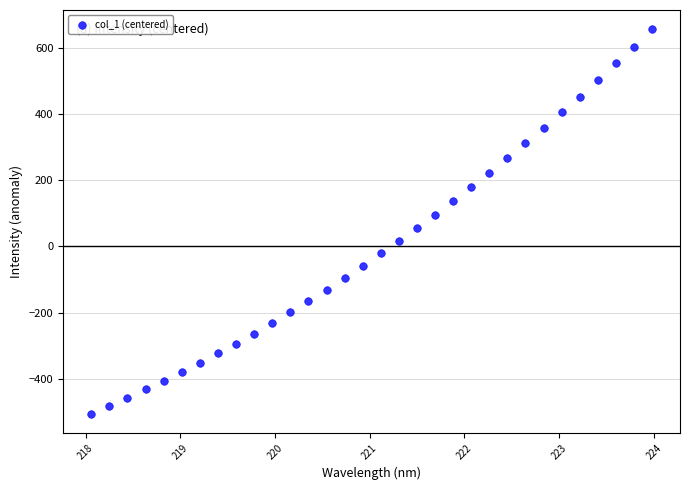

What is the range of Y values (max minus min)?

1161.1